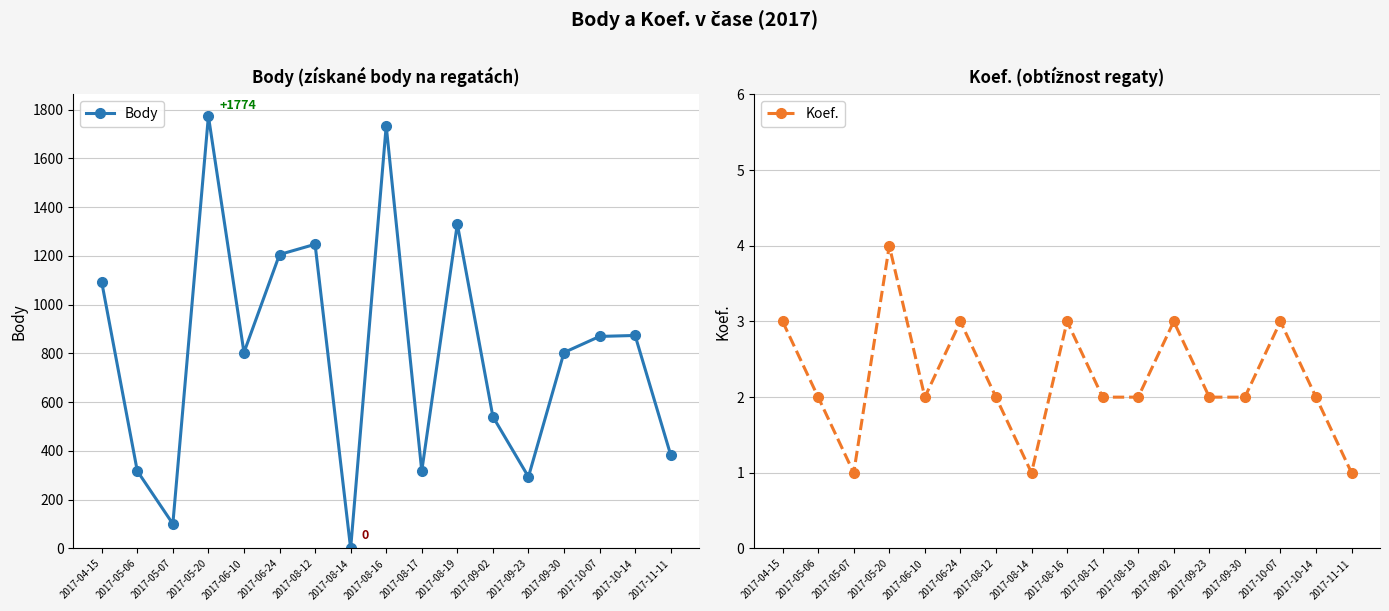

What is the total value across all series at 2017-08-12?

1250